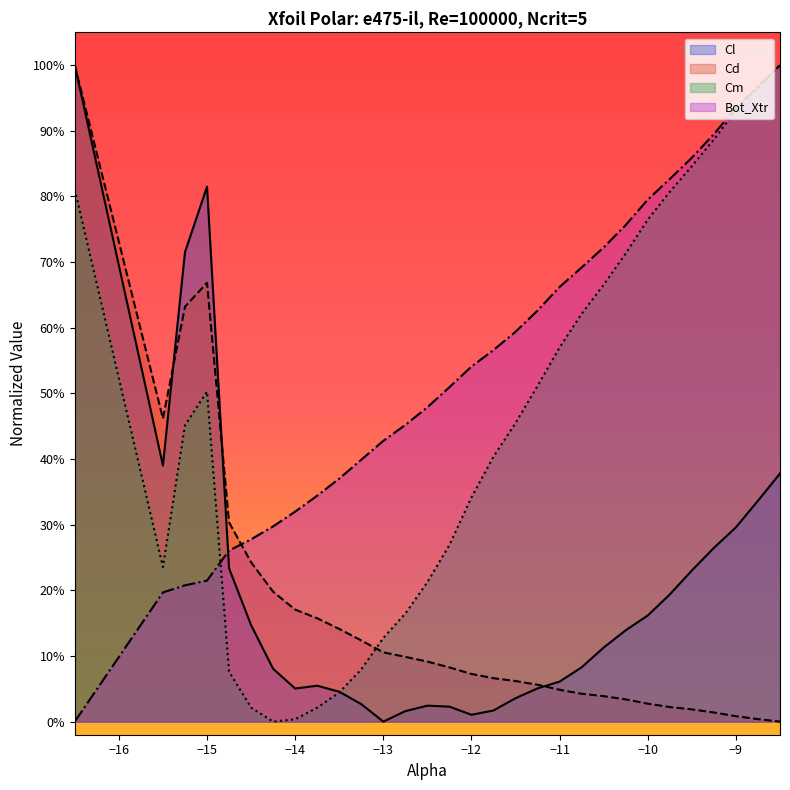

Reading left to right, extract all data points from this chart.

Cl: -16.5=1.0	-15.5=0.4	-15.25=0.7	-15.0=0.8	-14.75=0.2	-14.5=0.1	-14.25=0.1	-14.0=0.1	-13.75=0.1	-13.5=0.0	-13.25=0.0	-13.0=0.0	-12.75=0.0	-12.5=0.0	-12.25=0.0	-12.0=0.0	-11.75=0.0	-11.5=0.0	-11.25=0.1	-11.0=0.1	-10.75=0.1	-10.5=0.1	-10.25=0.1	-10.0=0.2	-9.75=0.2	-9.5=0.2	-9.25=0.3	-9.0=0.3	-8.75=0.3	-8.5=0.4
Cd: -16.5=1.0	-15.5=0.5	-15.25=0.6	-15.0=0.7	-14.75=0.3	-14.5=0.2	-14.25=0.2	-14.0=0.2	-13.75=0.2	-13.5=0.1	-13.25=0.1	-13.0=0.1	-12.75=0.1	-12.5=0.1	-12.25=0.1	-12.0=0.1	-11.75=0.1	-11.5=0.1	-11.25=0.1	-11.0=0.0	-10.75=0.0	-10.5=0.0	-10.25=0.0	-10.0=0.0	-9.75=0.0	-9.5=0.0	-9.25=0.0	-9.0=0.0	-8.75=0.0	-8.5=0.0
Cm: -16.5=0.8	-15.5=0.2	-15.25=0.5	-15.0=0.5	-14.75=0.1	-14.5=0.0	-14.25=0.0	-14.0=0.0	-13.75=0.0	-13.5=0.0	-13.25=0.1	-13.0=0.1	-12.75=0.2	-12.5=0.2	-12.25=0.3	-12.0=0.3	-11.75=0.4	-11.5=0.5	-11.25=0.5	-11.0=0.6	-10.75=0.6	-10.5=0.7	-10.25=0.7	-10.0=0.8	-9.75=0.8	-9.5=0.8	-9.25=0.9	-9.0=0.9	-8.75=1.0	-8.5=1.0
Bot_Xtr: -16.5=0.0	-15.5=0.2	-15.25=0.2	-15.0=0.2	-14.75=0.3	-14.5=0.3	-14.25=0.3	-14.0=0.3	-13.75=0.3	-13.5=0.4	-13.25=0.4	-13.0=0.4	-12.75=0.5	-12.5=0.5	-12.25=0.5	-12.0=0.5	-11.75=0.6	-11.5=0.6	-11.25=0.6	-11.0=0.7	-10.75=0.7	-10.5=0.7	-10.25=0.8	-10.0=0.8	-9.75=0.8	-9.5=0.9	-9.25=0.9	-9.0=0.9	-8.75=1.0	-8.5=1.0